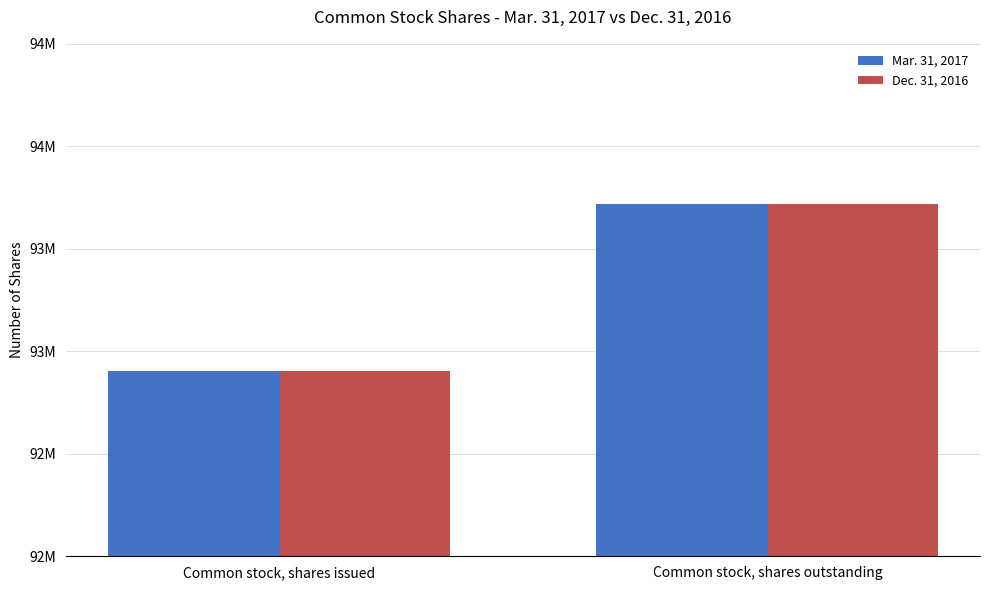

At which label is Mar. 31, 2017 closest to 93311000?

Common stock, shares issued